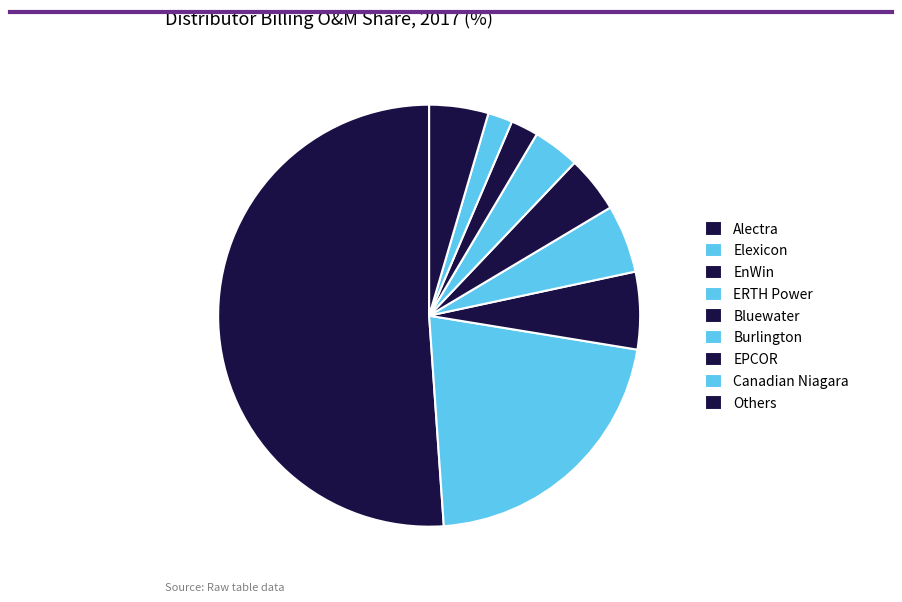

True or false: Elexicon accounts for 10% of the total.

False